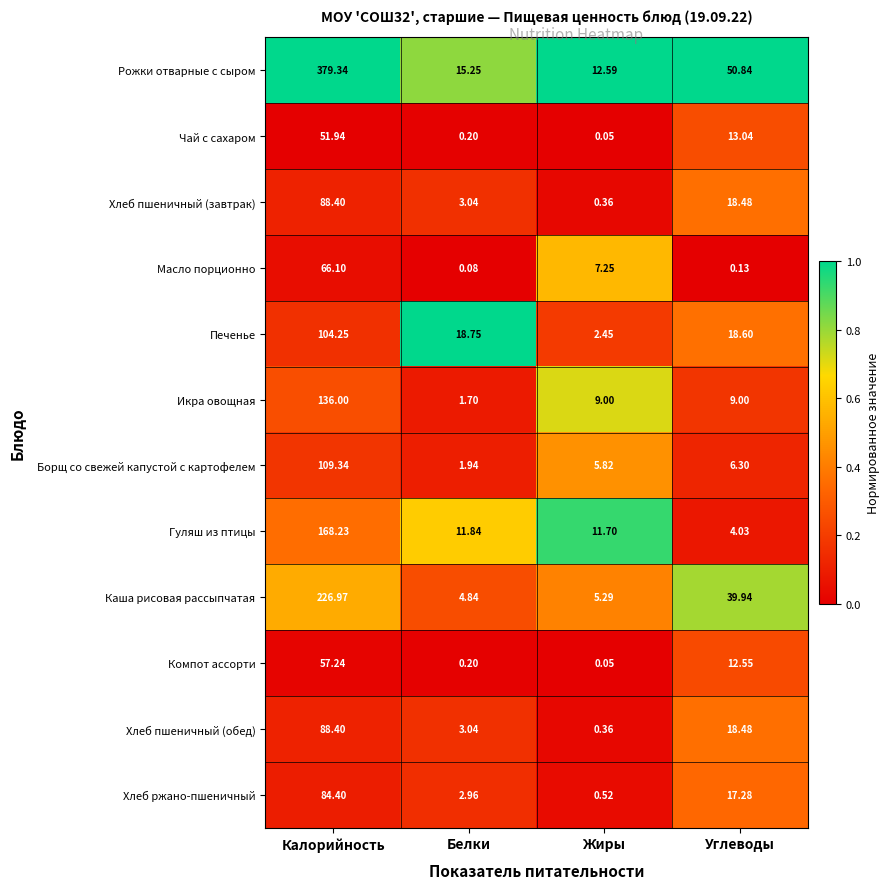

At which label is Чай с сахаром closest to 25?

Углеводы